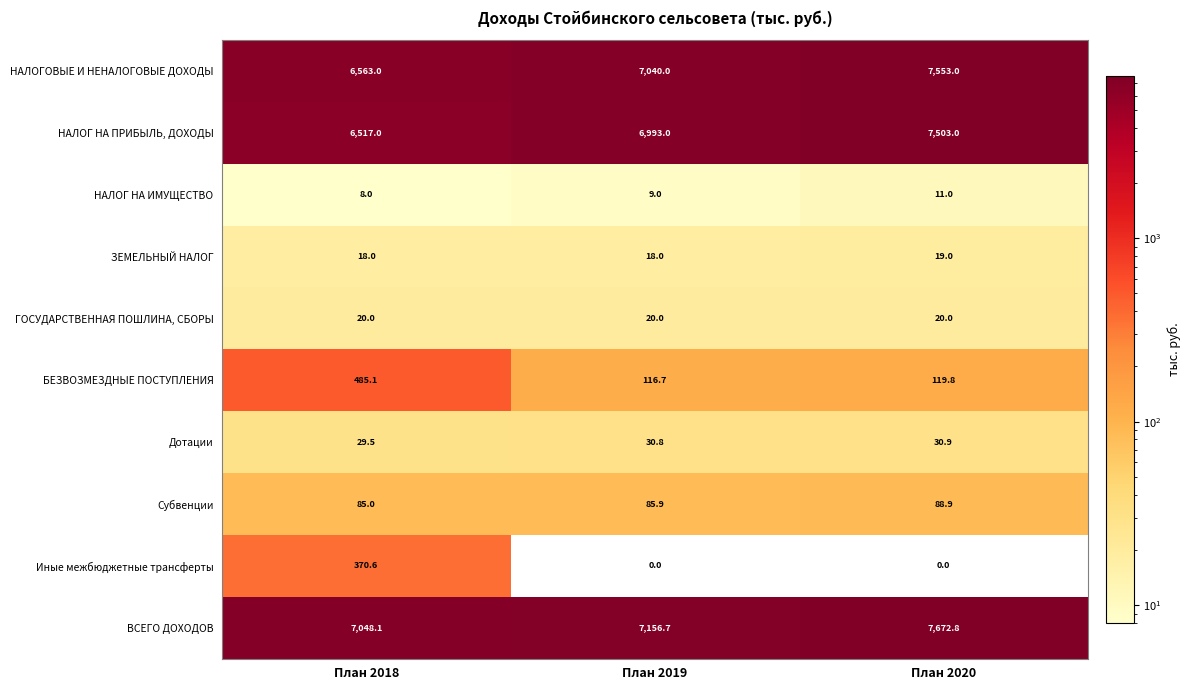

What is the difference between the НАЛОГ НА ПРИБЫЛЬ, ДОХОДЫ values at План 2020 and План 2019?

510.0